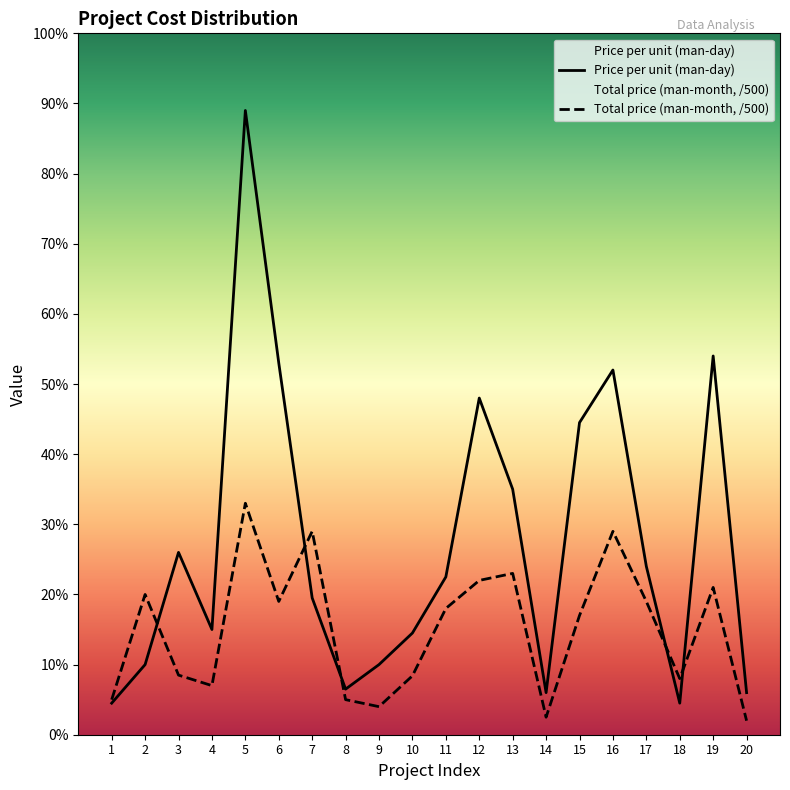

Between 1 and 13, which series saw the biggest shift?

Price per unit (man-day)